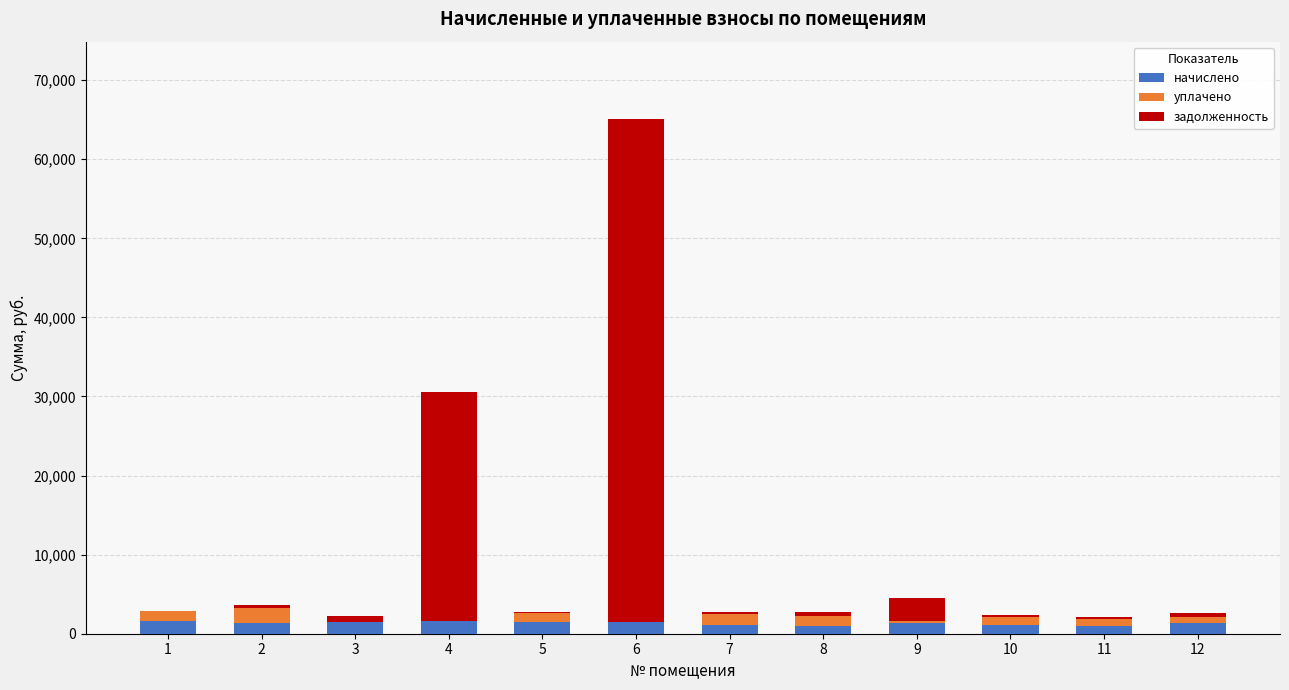

At which category is the sum across all series the highest?

6